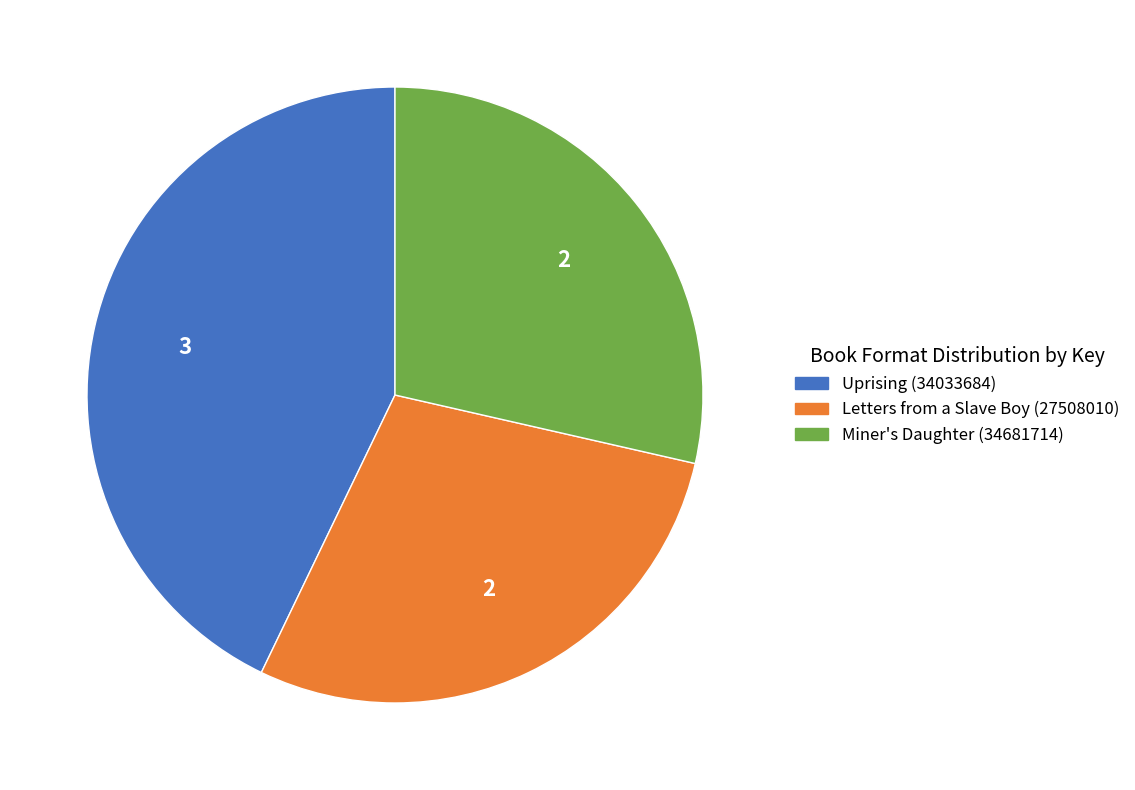

Approximately how many times larger is the value at Miner's Daughter (34681714) compared to Uprising (34033684)?

0.7